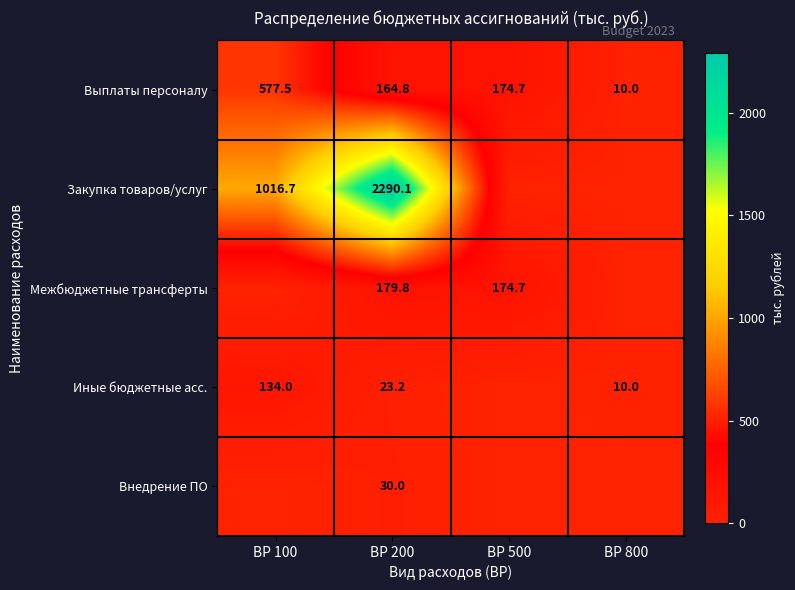

What is the difference between the Закупка товаров/услуг values at ВР 200 and ВР 100?

1273.4